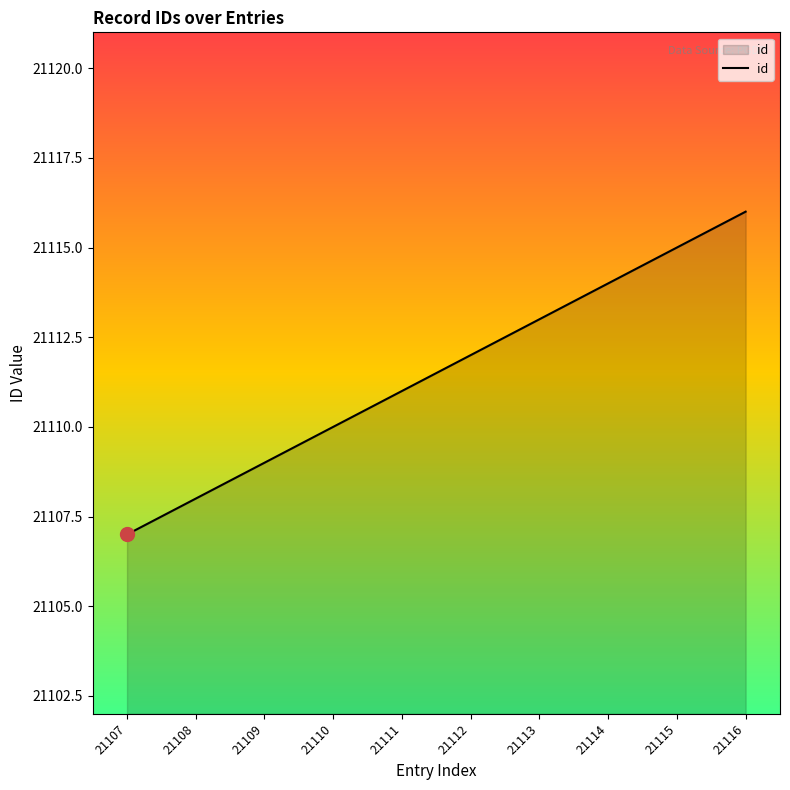

What is the change in value from 21112 to 21114?

+2